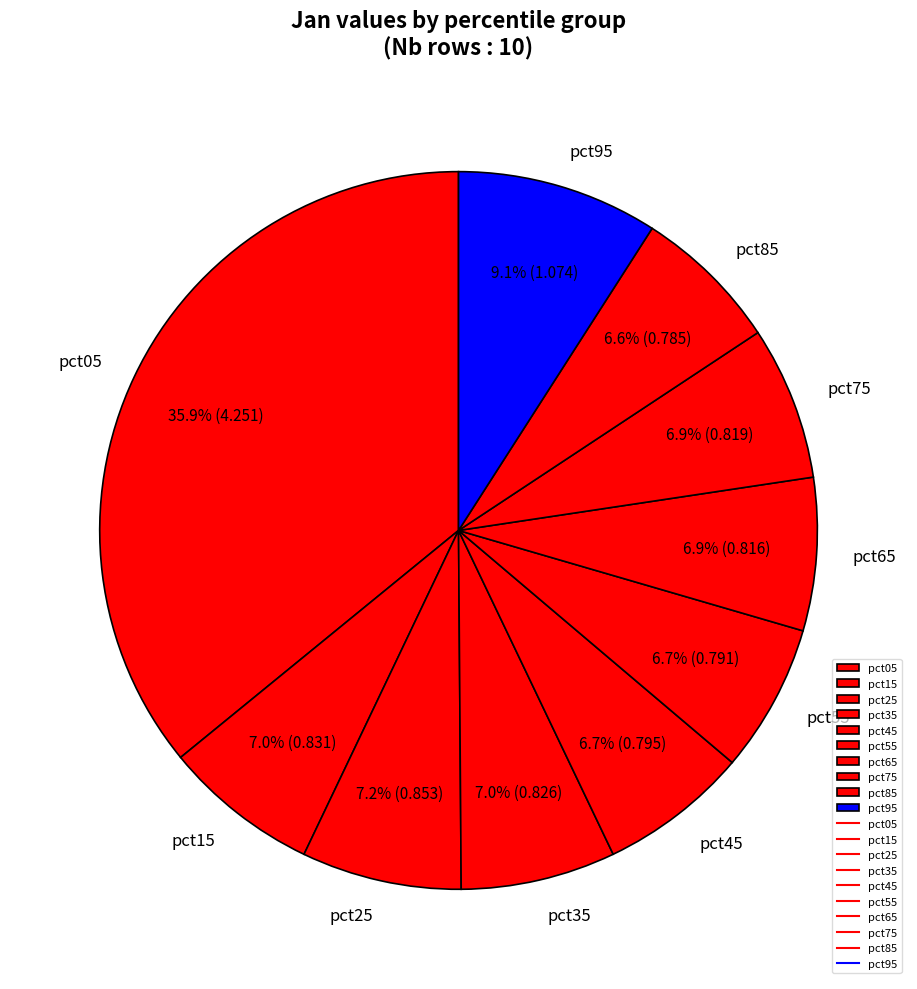

To the nearest percent, what portion does pct25 represent?

7%